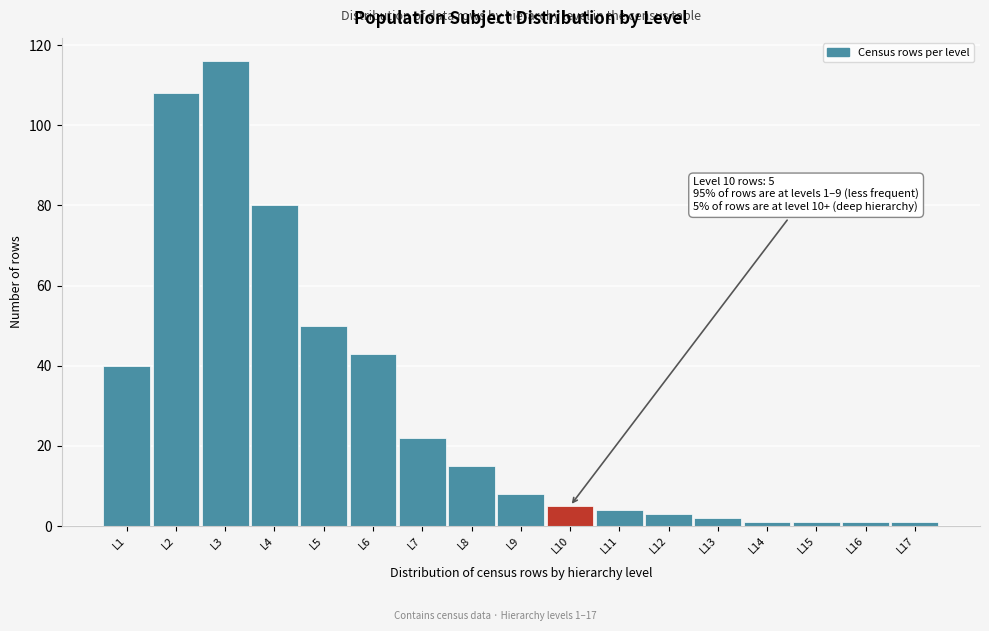

Reading left to right, extract all data points from this chart.

40	108	116	80	50	43	22	15	8	5	4	3	2	1	1	1	1